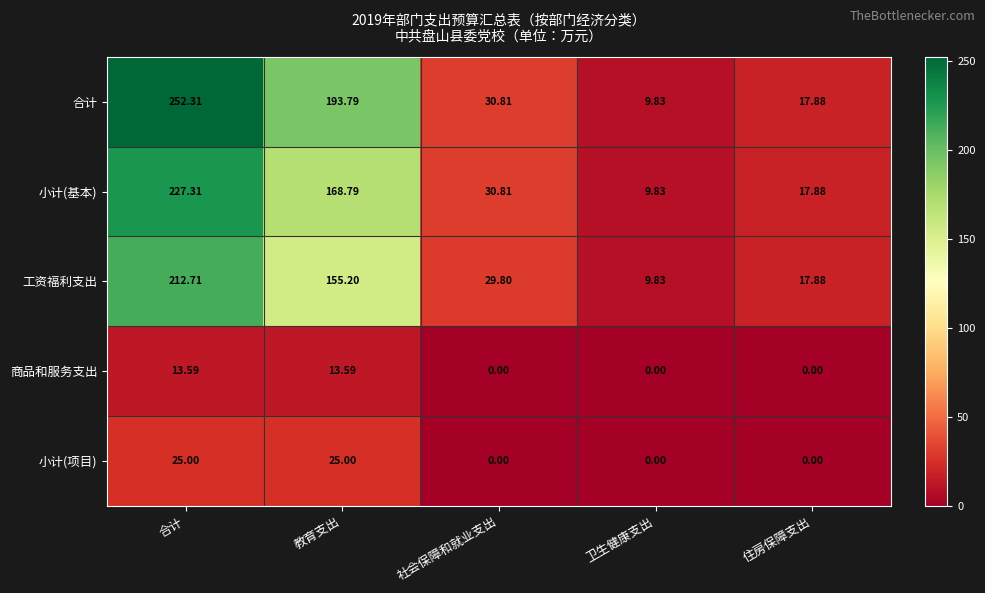

At which label does 工资福利支出 first exceed 29?

合计